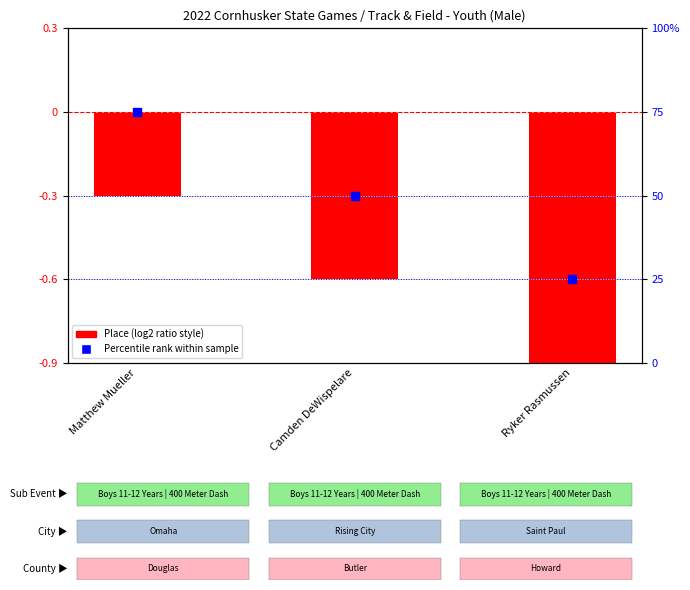

At which category is the sum across all series the highest?

Matthew Mueller